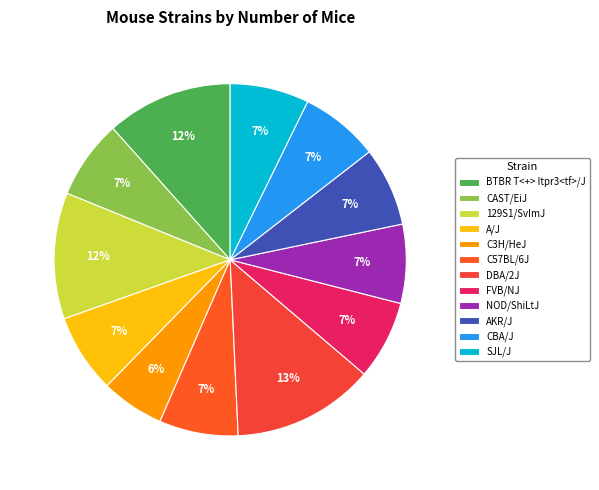

Approximately how many times larger is the value at NOD/ShiLtJ compared to A/J?

1.0